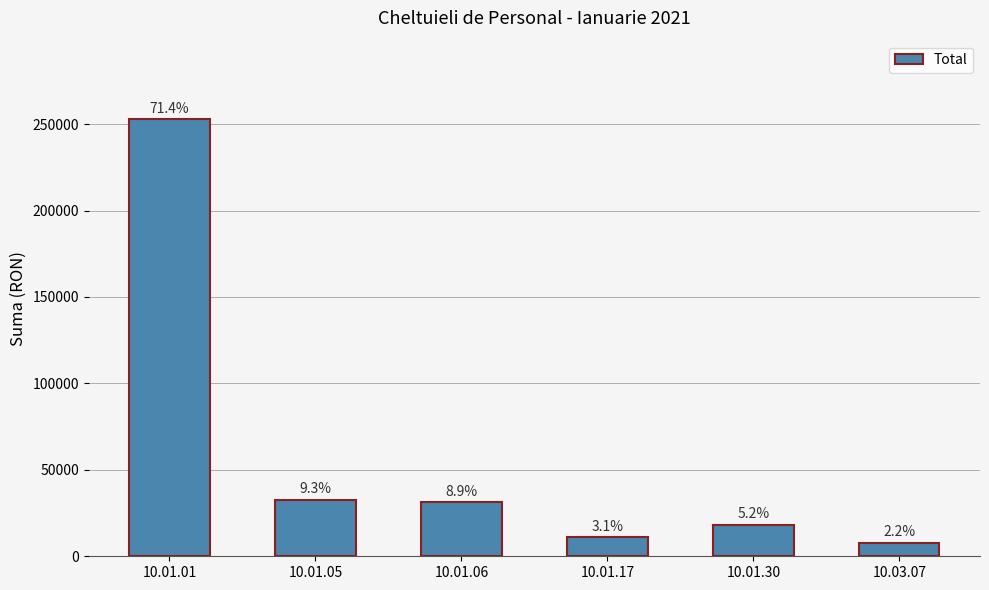

Where does the data first go above 31343?

10.01.01